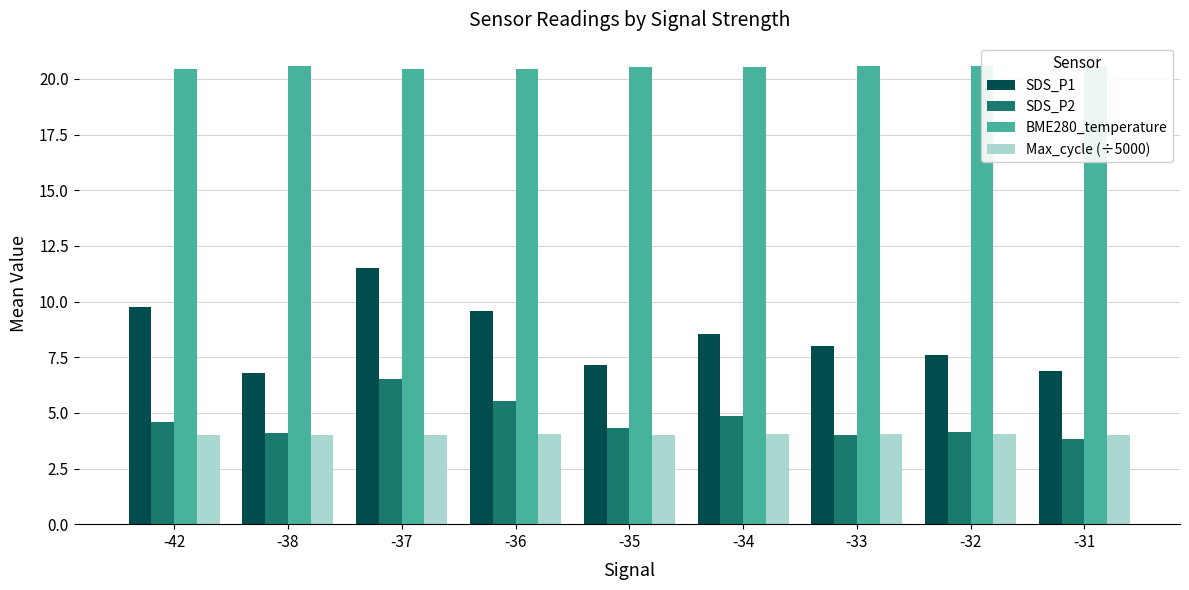

What is the minimum value shown in the chart?

3.8